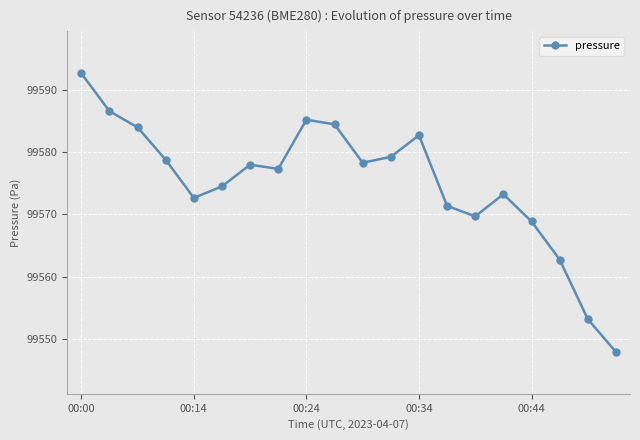

How many data points are less than 99578?

10